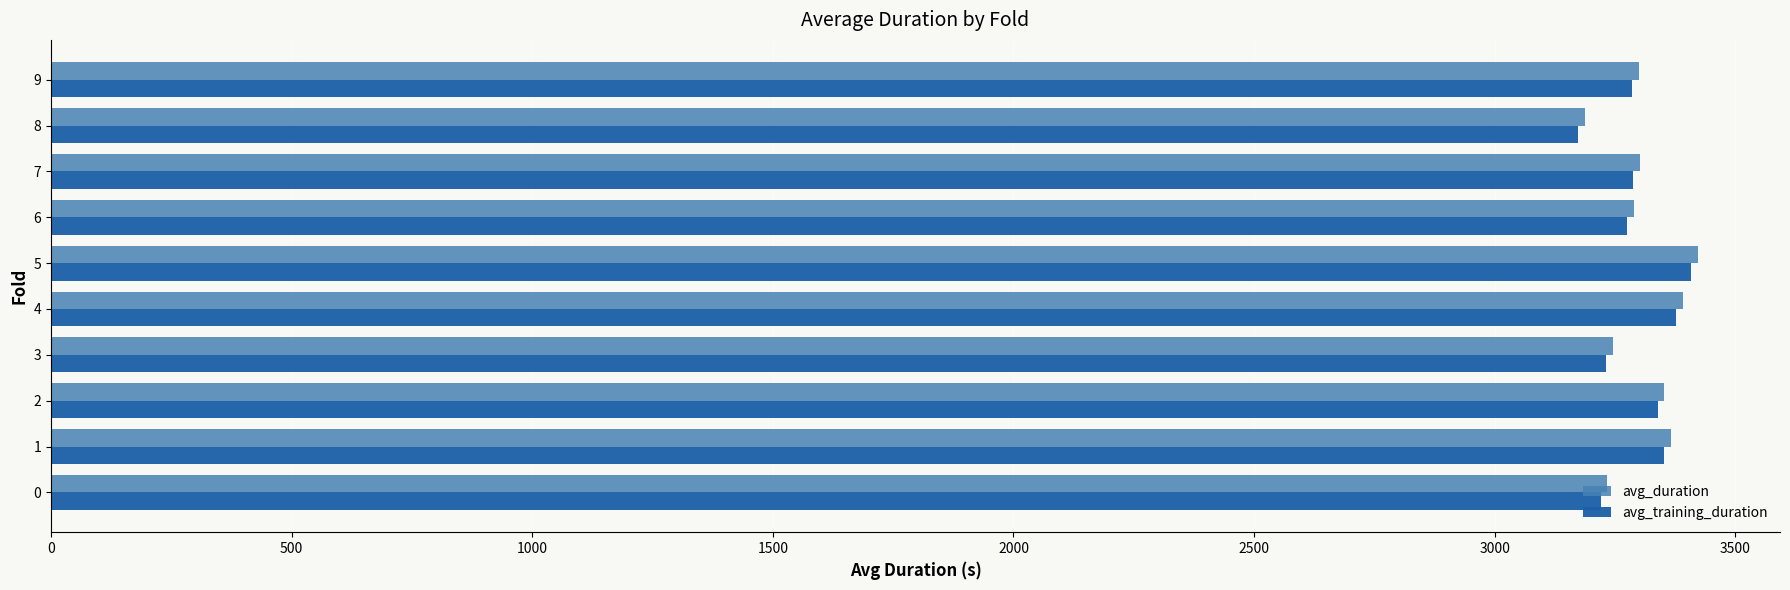

What is the difference between the second highest and second lowest values in the avg_duration series?

156.4